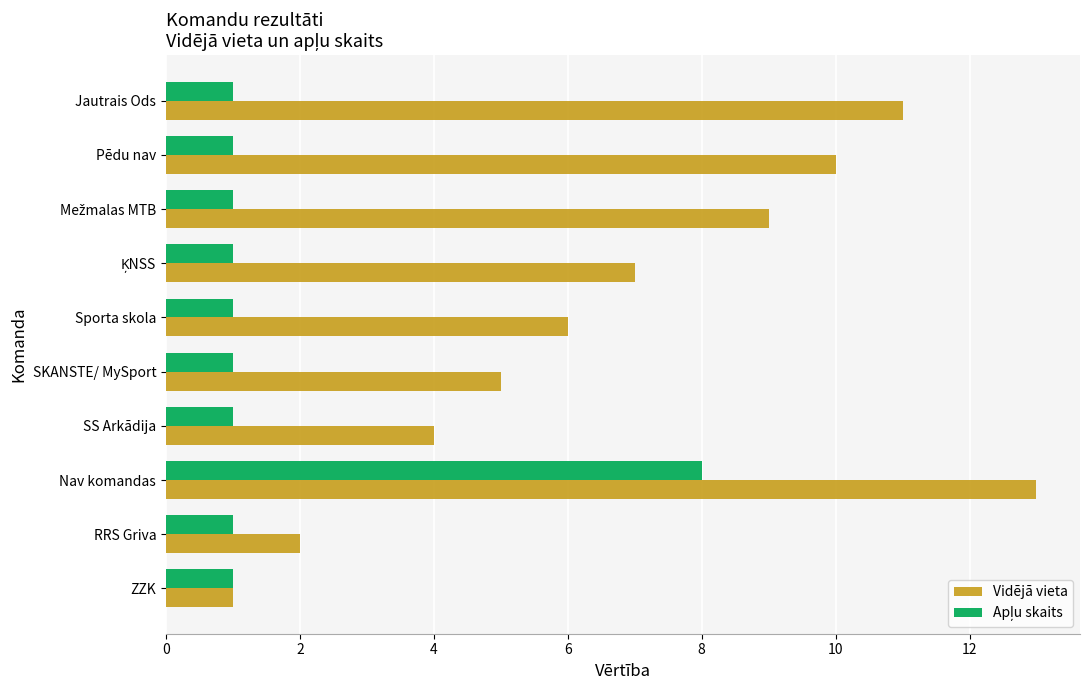

Which series has the largest range (max minus min)?

Vidējā vieta